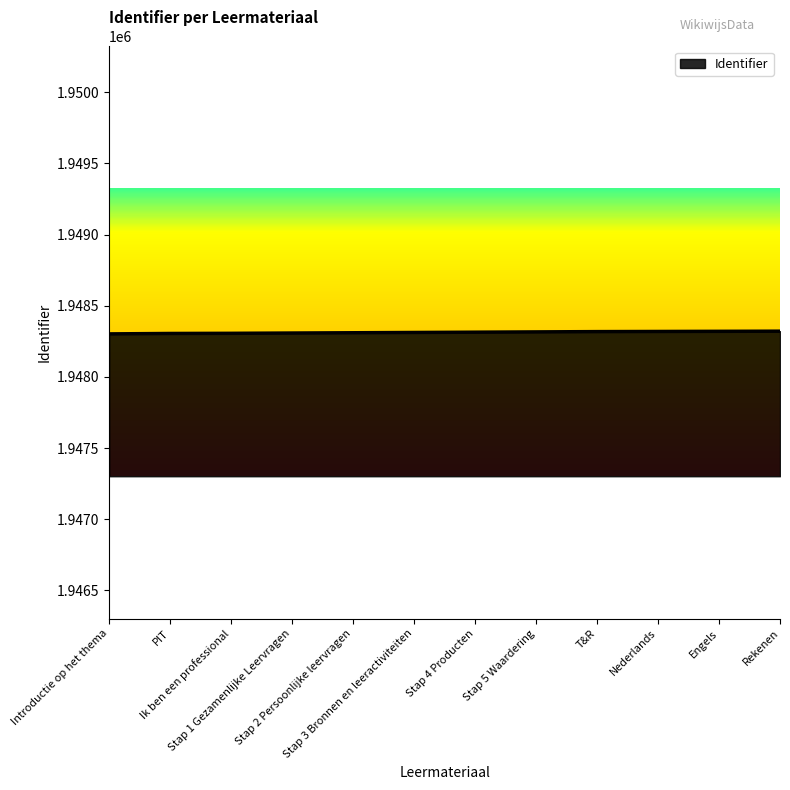

What is the greatest value displayed?

1948321